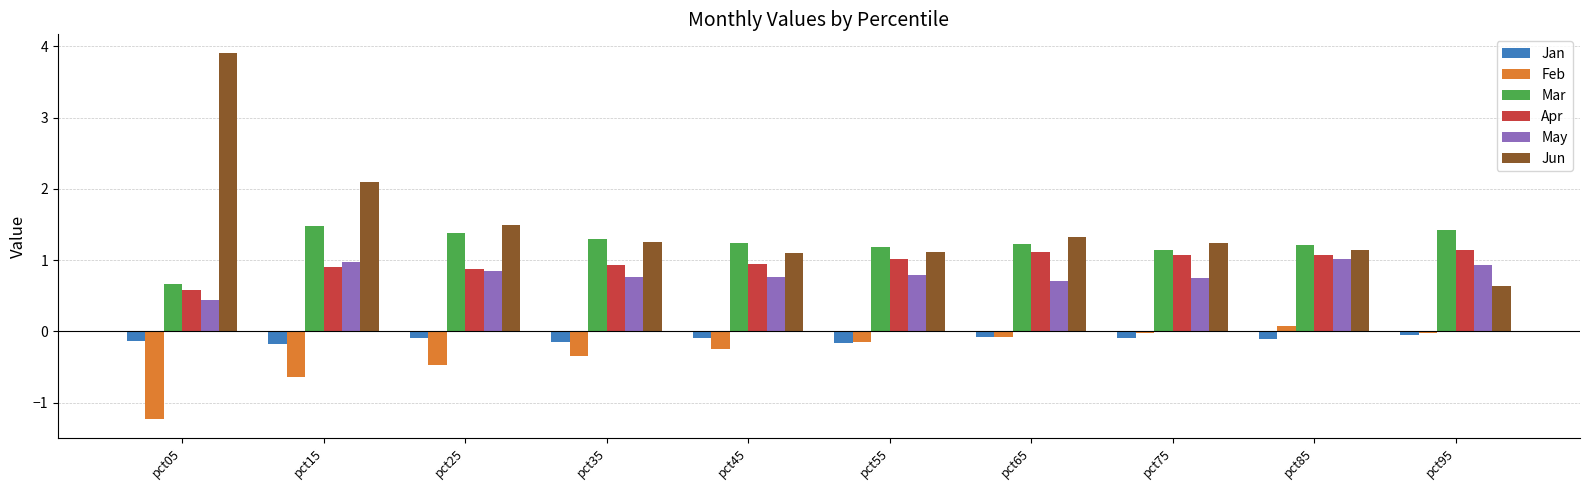

Which series has the widest spread of values?

Jun